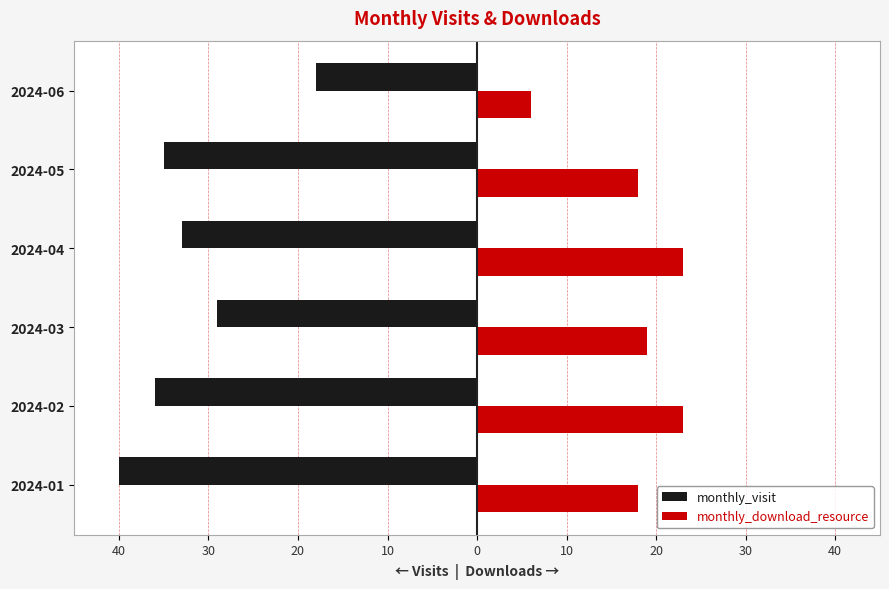

What are all the series names shown in the legend?

monthly_visit, monthly_download_resource